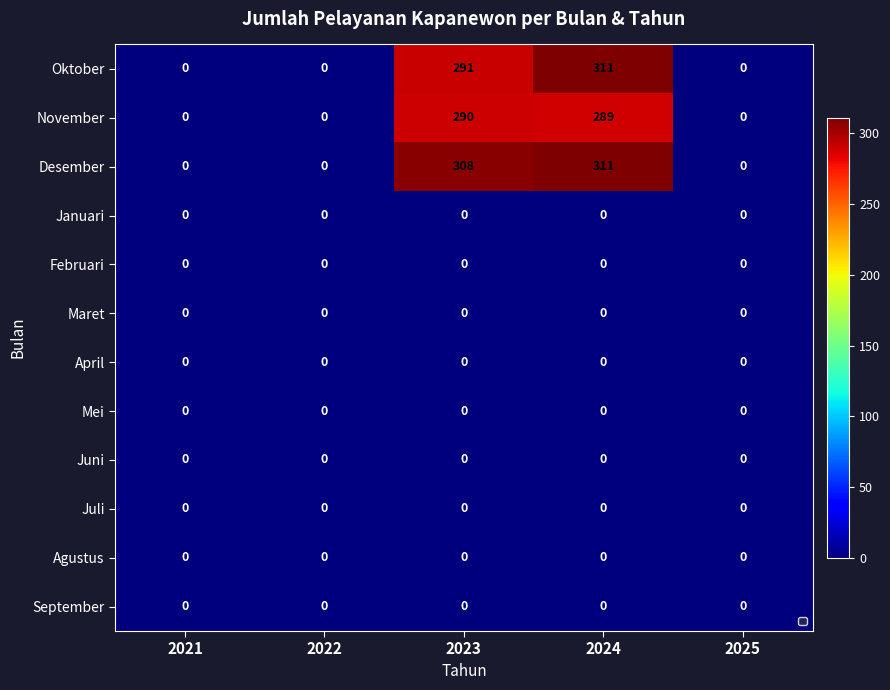

What is the spread (max minus min) of values at 2023?

308